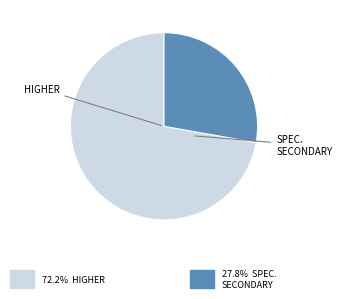

What is the majority slice?

HIGHER